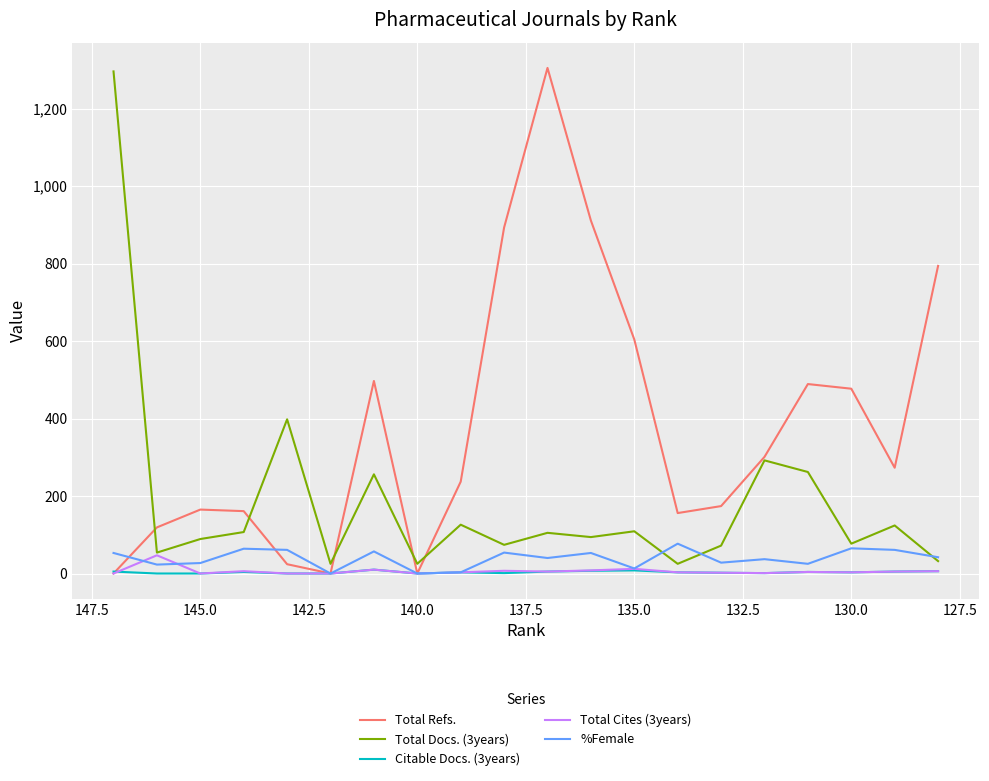

What is the difference between the second highest and minimum values in the Total Cites (3years) series?

12